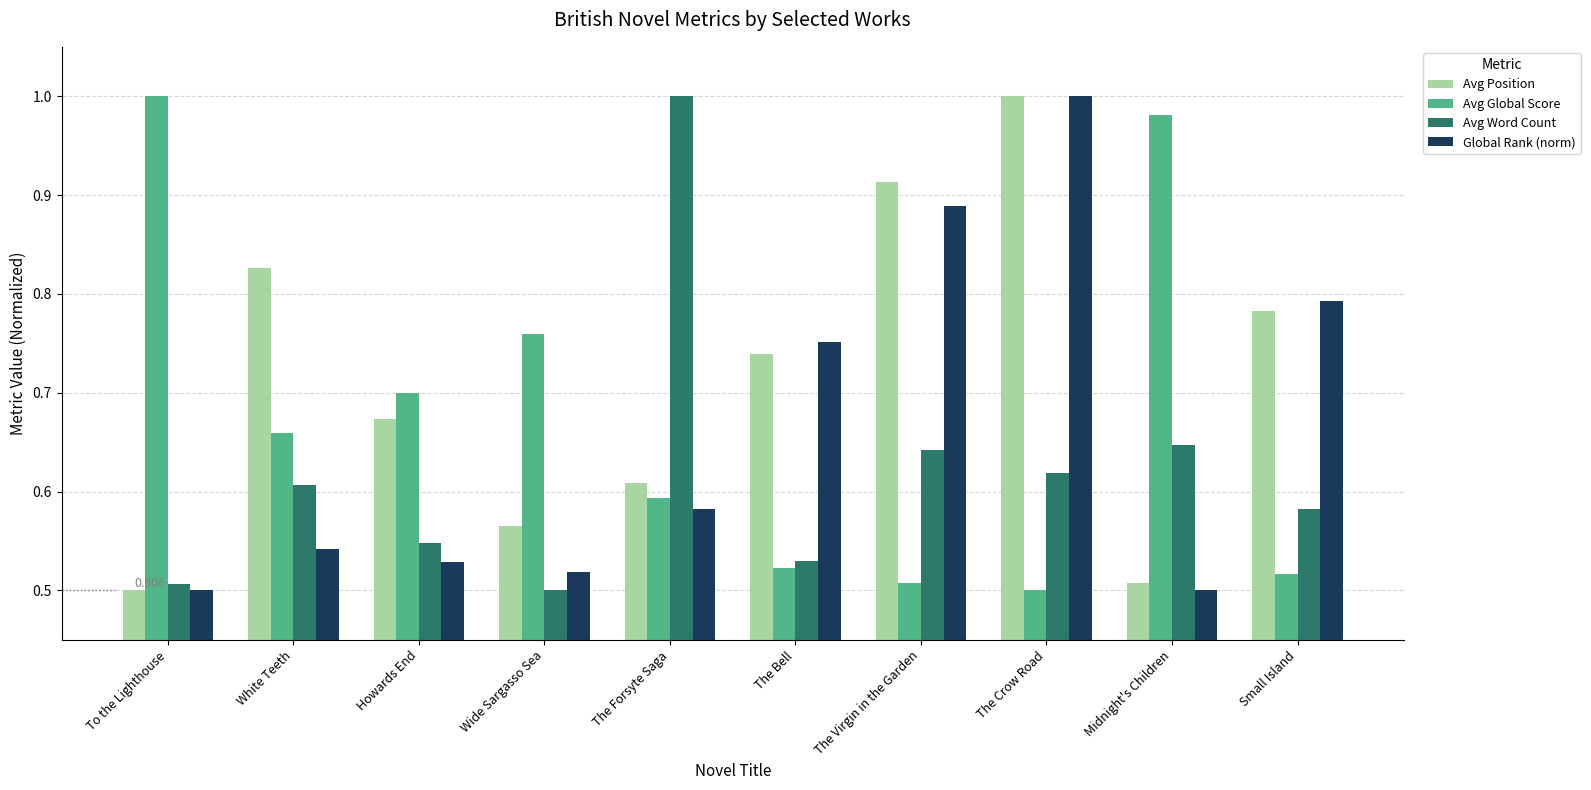

At which category is the sum across all series the highest?

The Crow Road